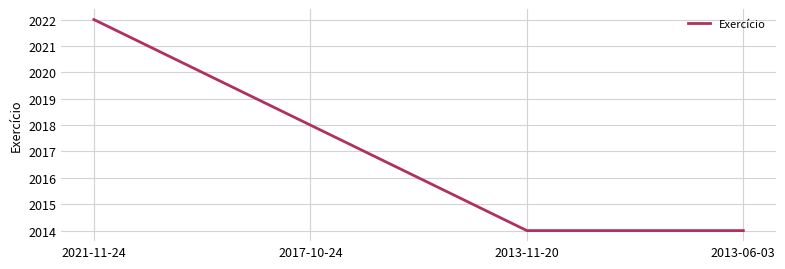

Reading left to right, extract all data points from this chart.

2022	2018	2014	2014